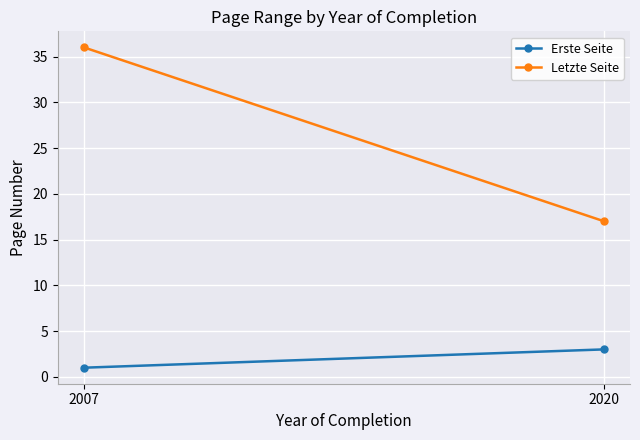

True or false: Letzte Seite has a value of 26 at 2020.

False